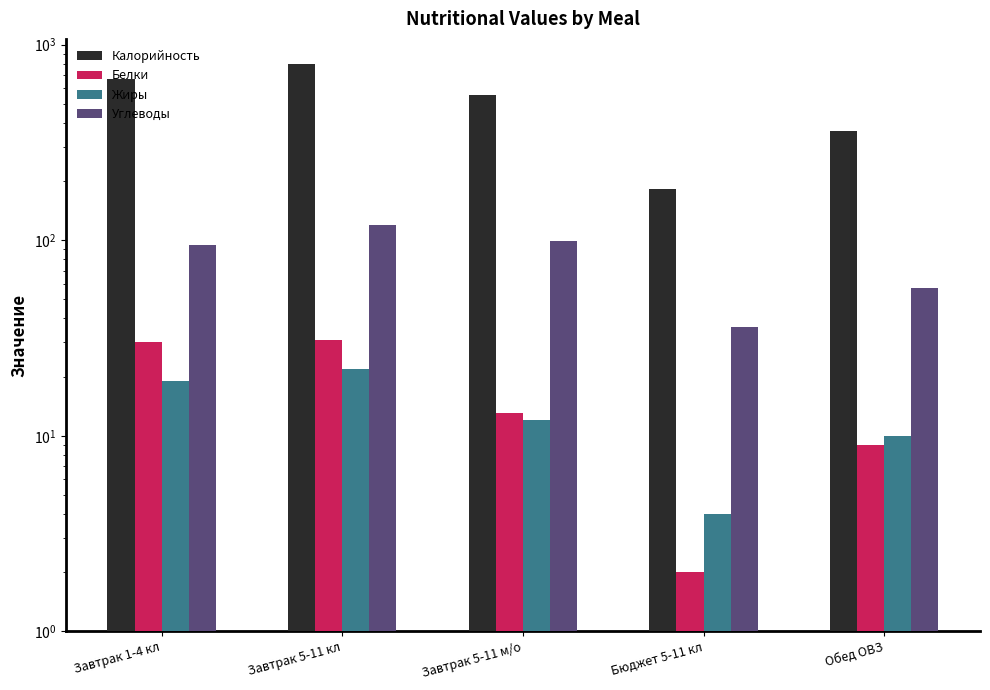

Reading left to right, what are all the values shown in this chart?

Калорийность: 669	794	554	183	360
Белки: 30	31	13	2	9
Жиры: 19	22	12	4	10
Углеводы: 95	119	99	36	57